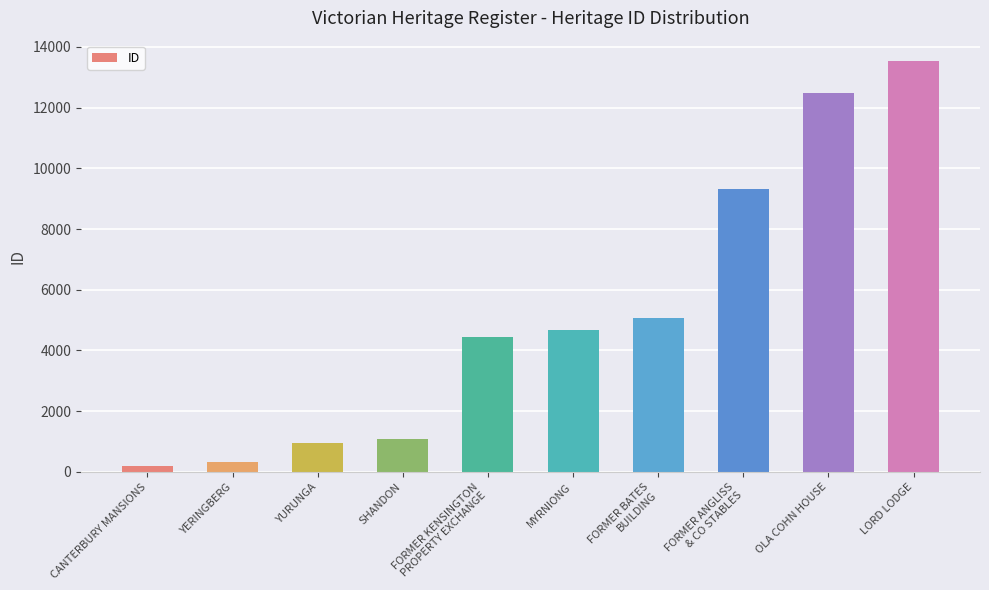

Between FORMER BATES
BUILDING and YURUNGA, which is larger?

FORMER BATES
BUILDING